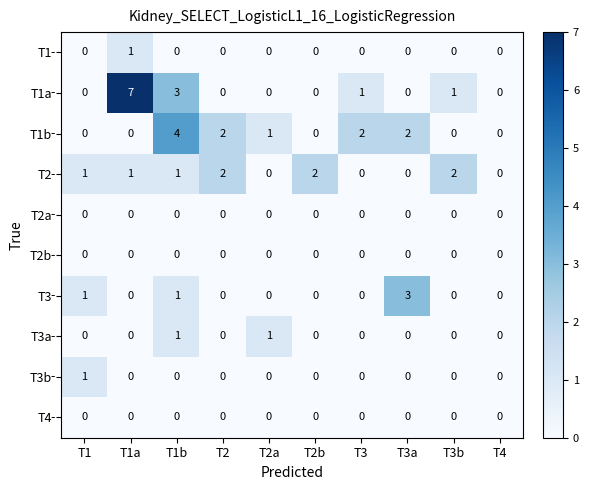

At how many categories does at least one series exceed 5?

1